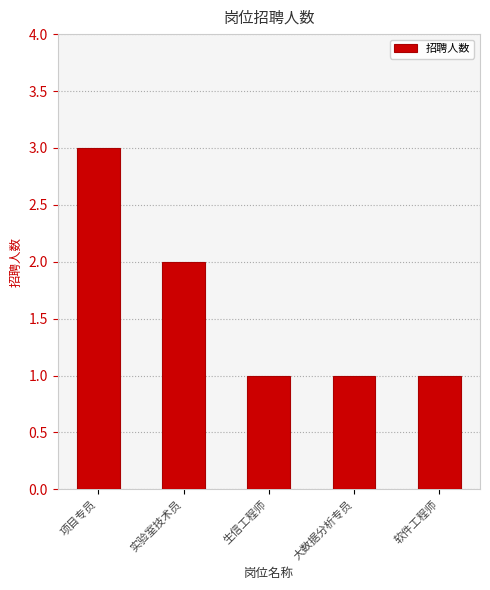

How many series are shown in this chart?

1